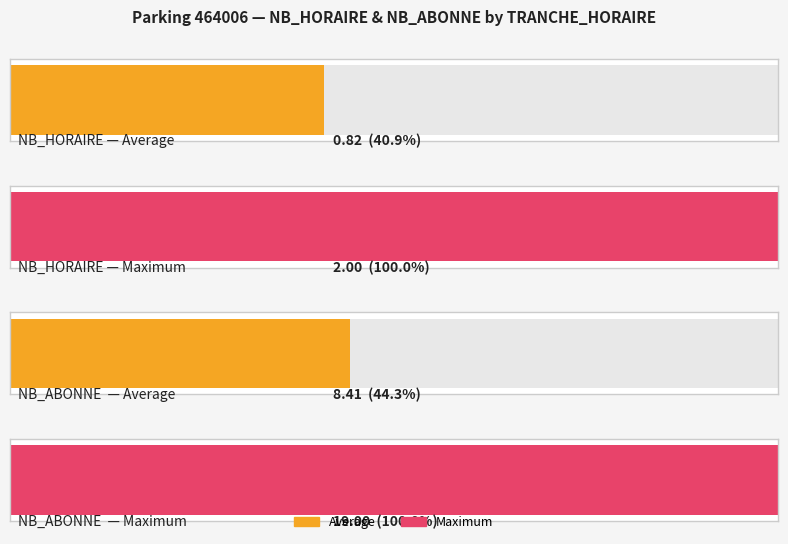

Between 15 and 7, which is larger?

15